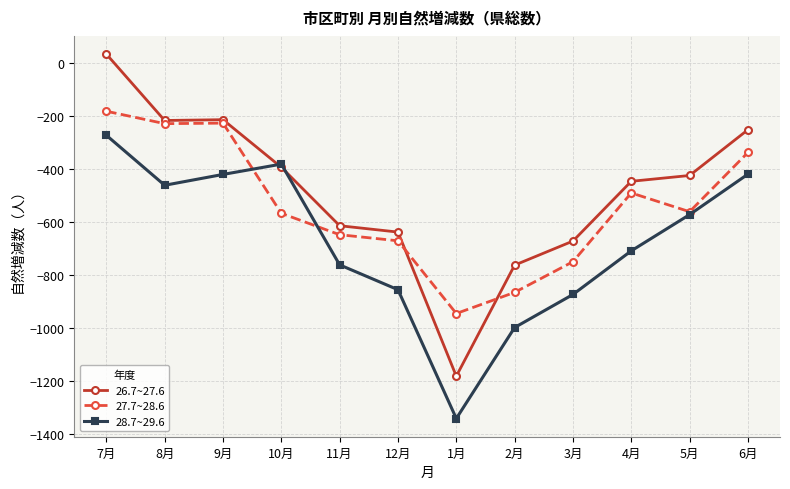

Between 8月 and 11月, which series saw the biggest shift?

27.7~28.6